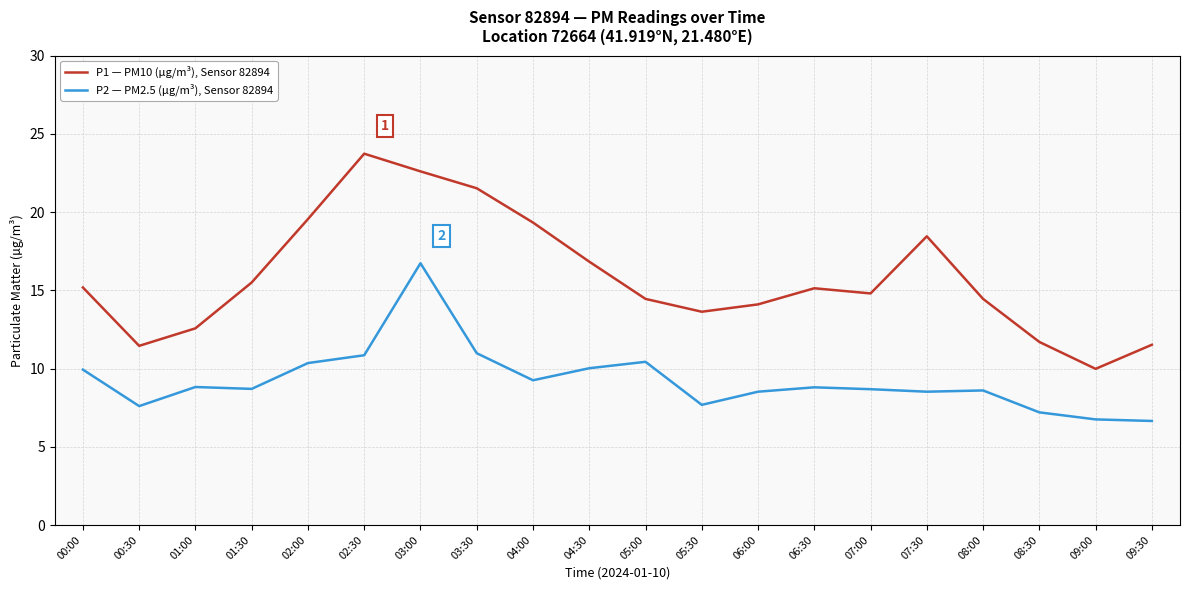

List the series in order of their overall mean, lowest first.

P2 — PM2.5 (µg/m³), Sensor 82894, P1 — PM10 (µg/m³), Sensor 82894